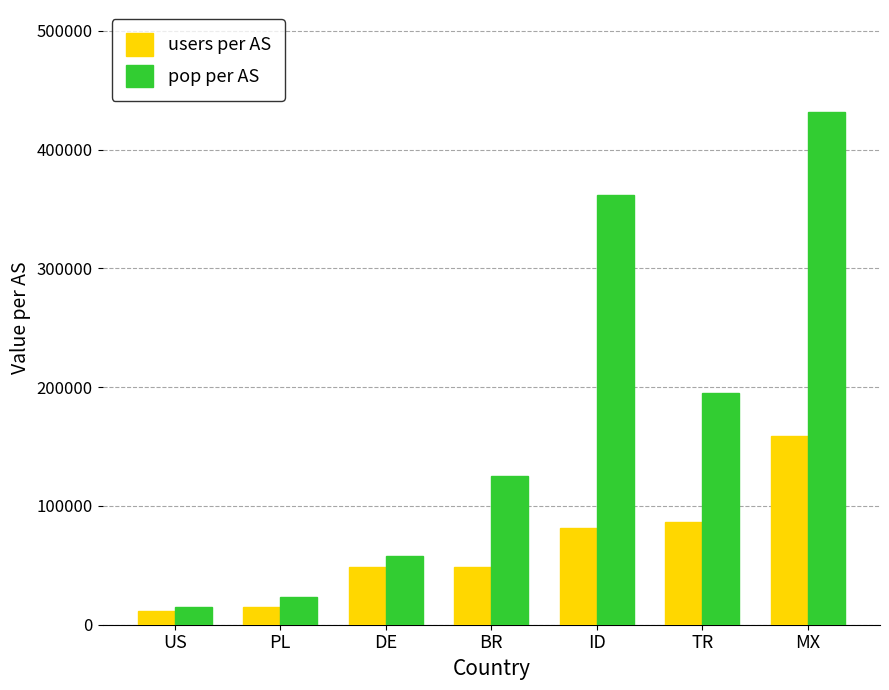

What is the label of the 5th bar from the right?

DE